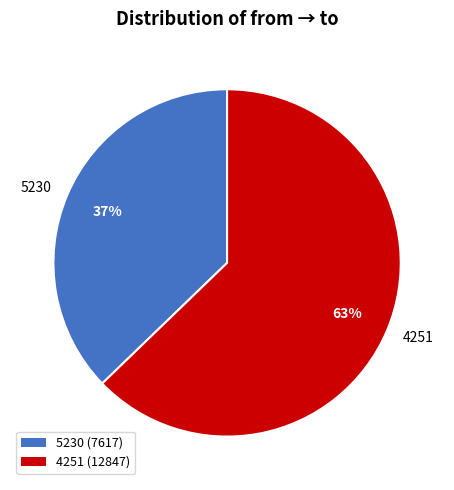

To the nearest percent, what is the average slice percentage?

50%